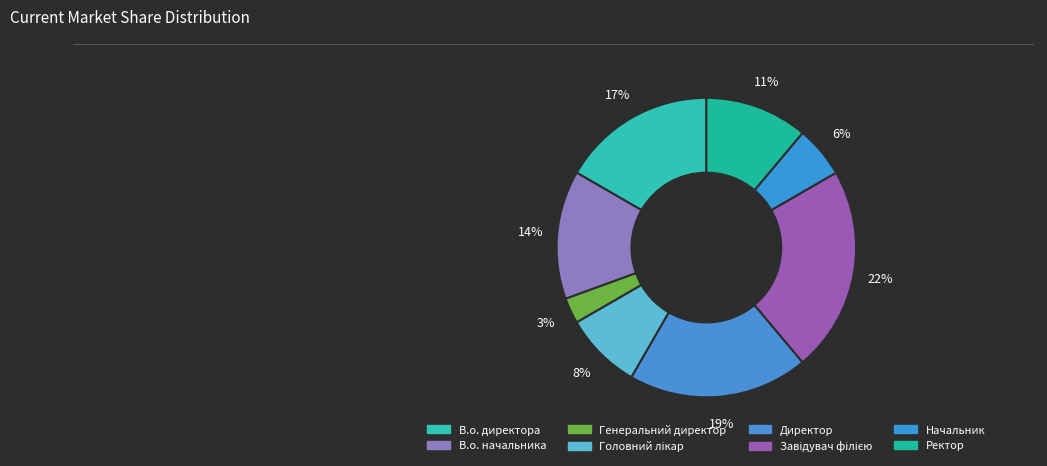

What is the total percentage of Генеральний директор and Ректор?

13.9%